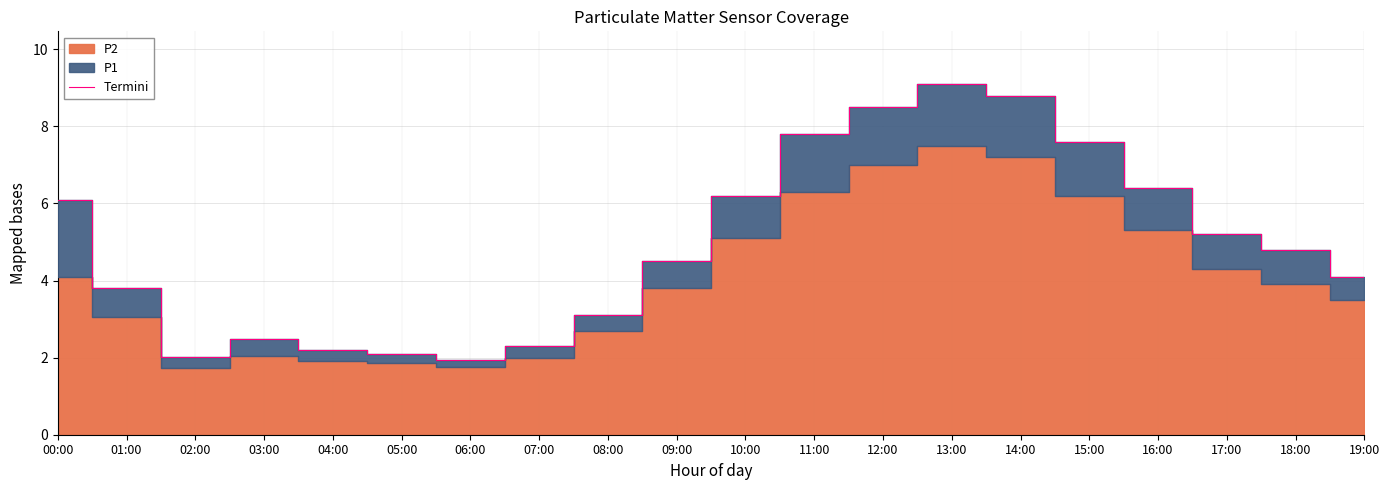

What is the ratio of the value at 15:00 to the value at 09:00?

1.7